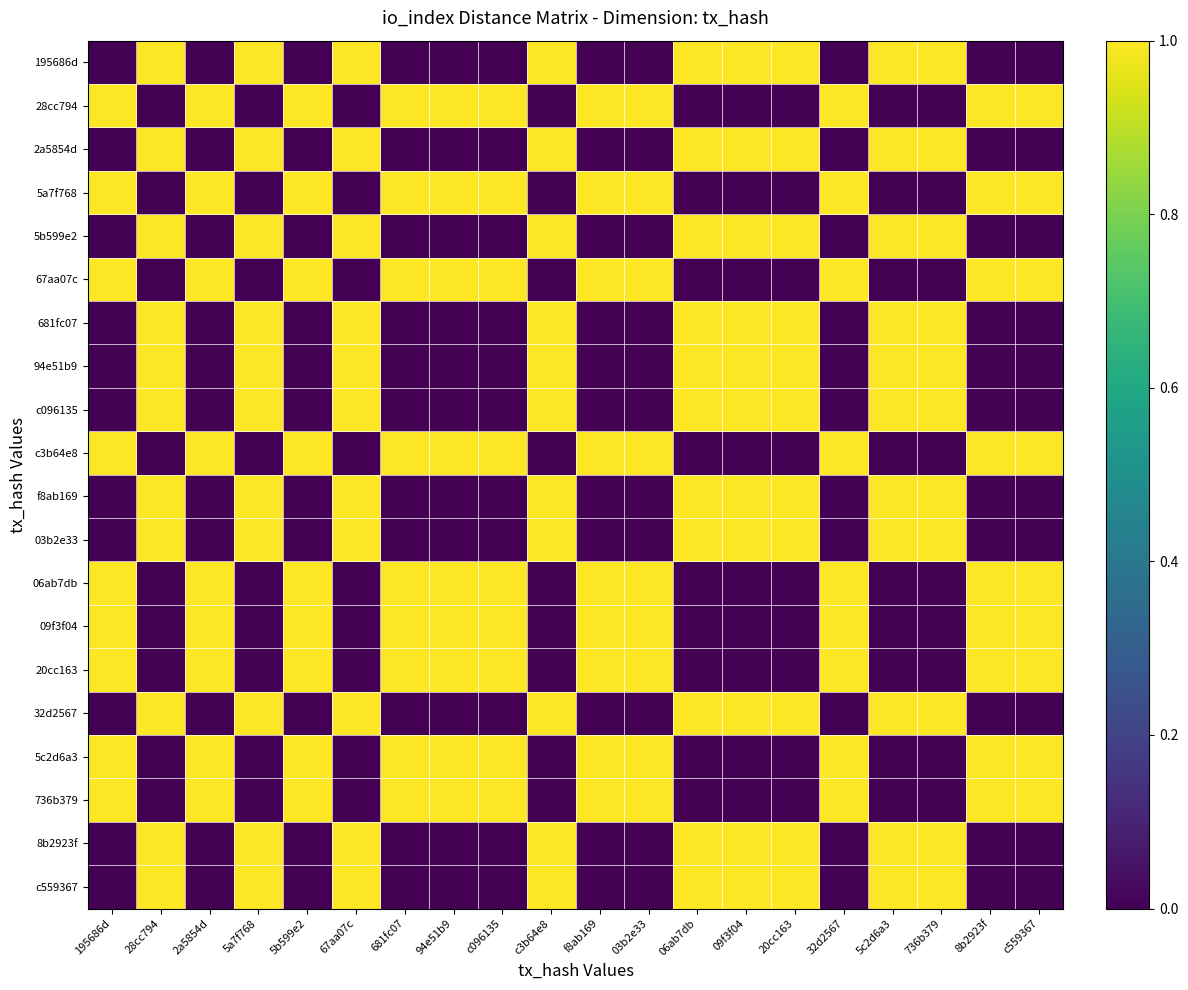

At which category is the sum across all series the highest?

28cc794